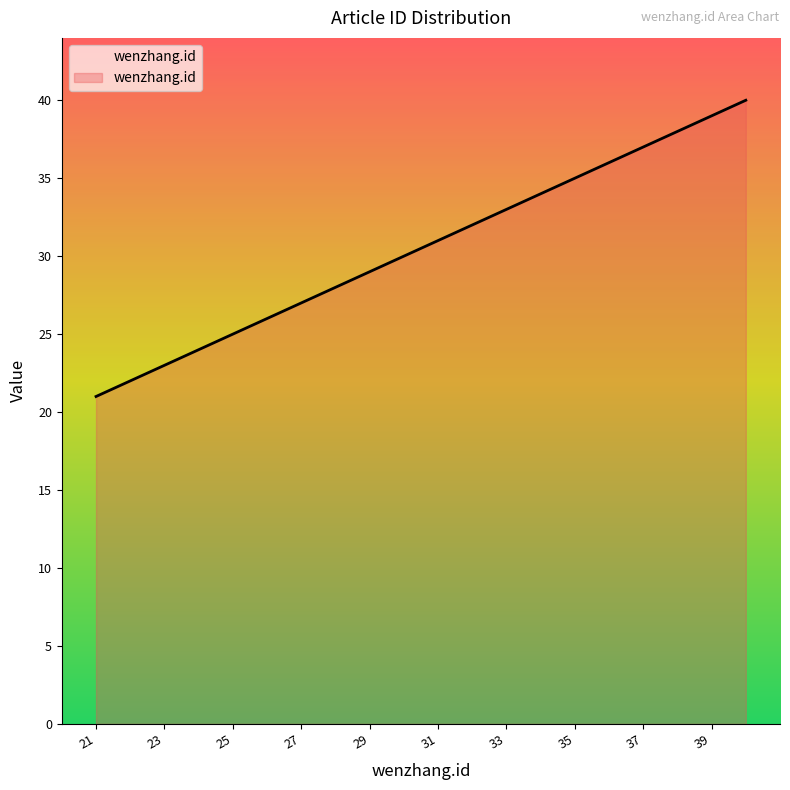

What is the maximum value shown in the chart?

40